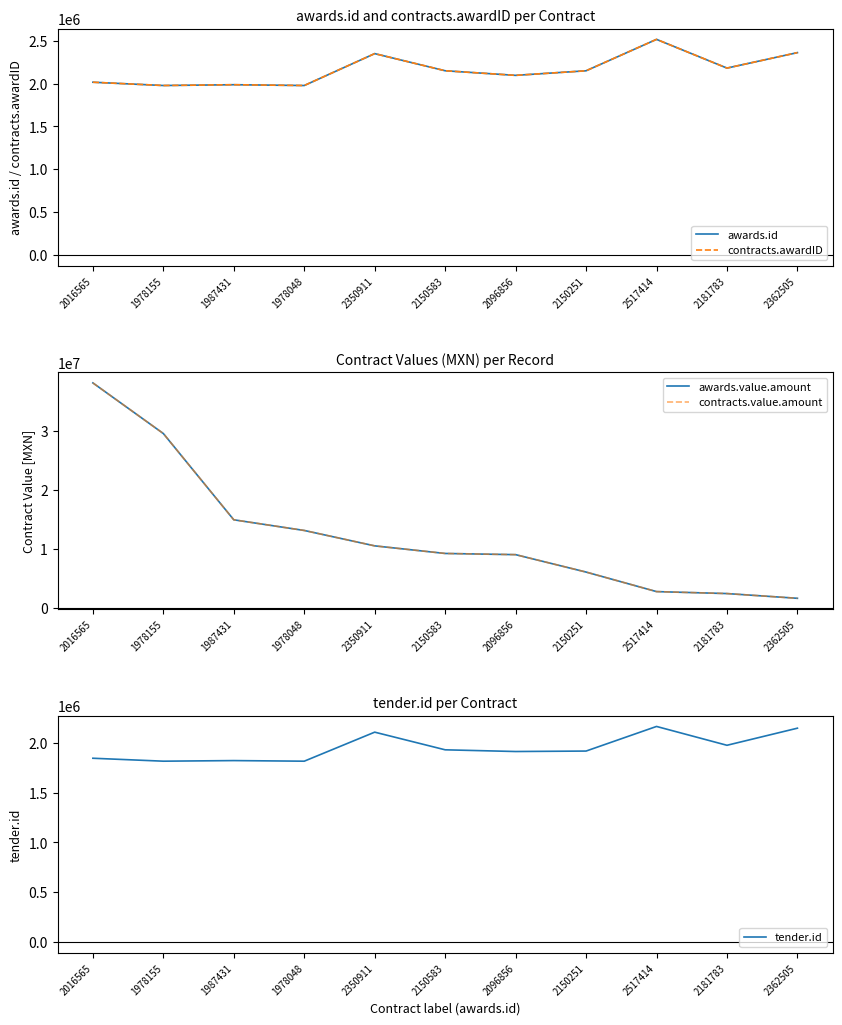

Is the value of awards.id at 2350911 greater than the value of contracts.awardID at 1978048?

Yes